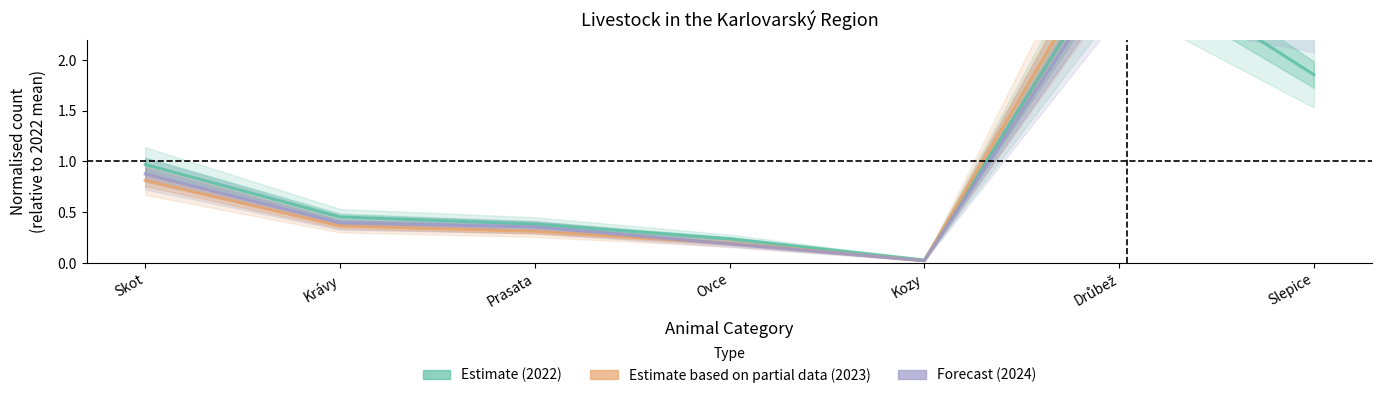

At how many categories does at least one series exceed 1?

2